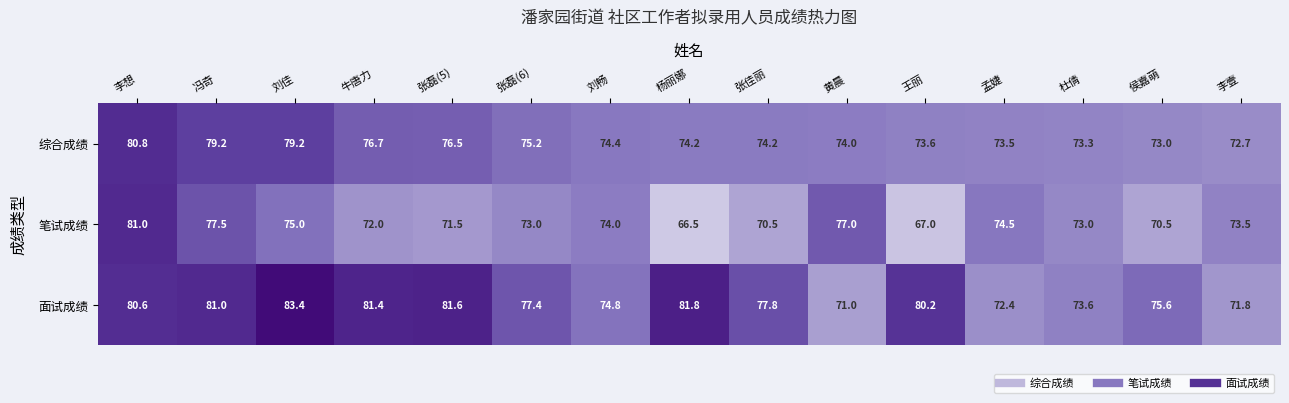

What is the maximum value shown in the chart?

83.4